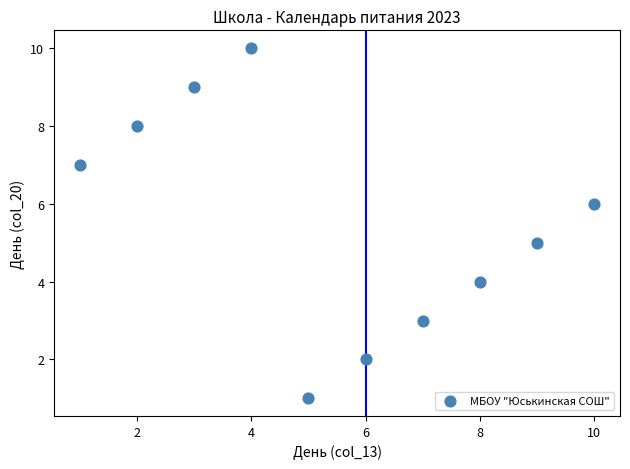

What is the range of Y values (max minus min)?

9